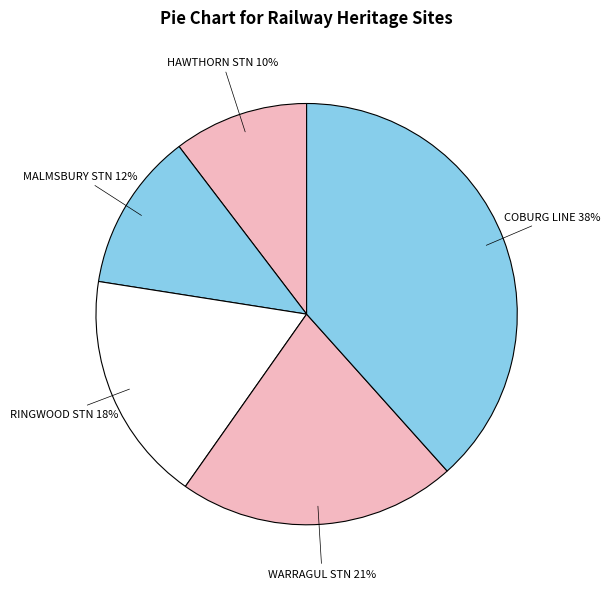

Count the number of slices in the pie.

5